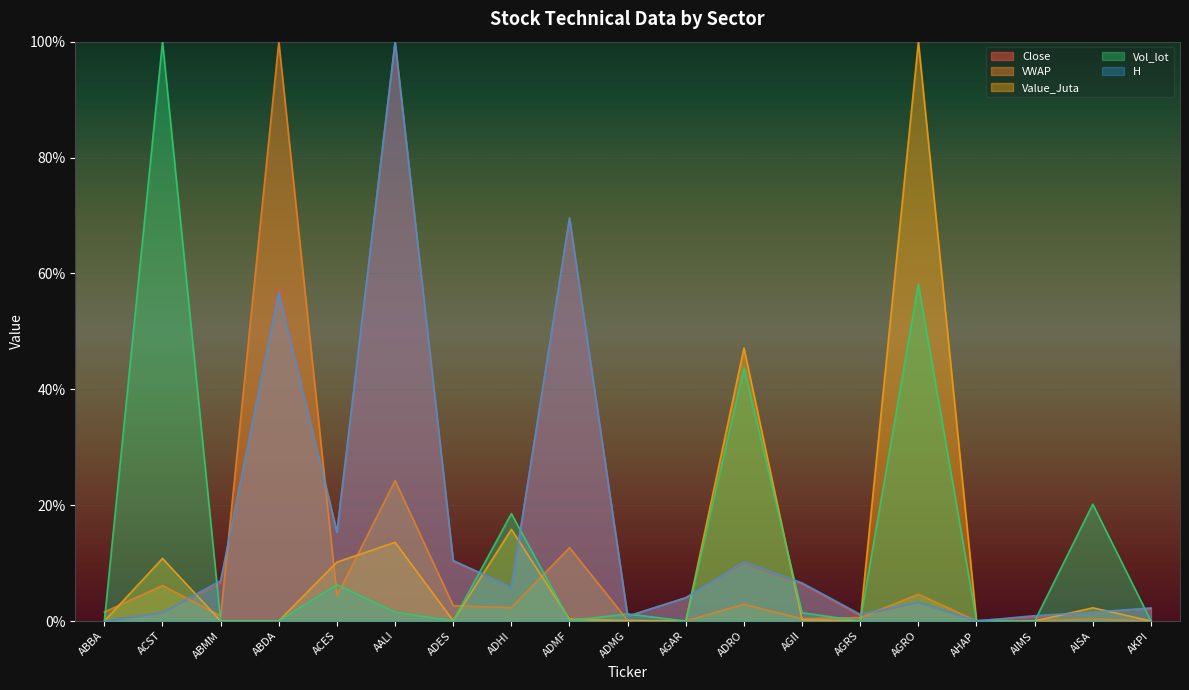

What is the value of the Close point at the 3rd from the left?

6.7